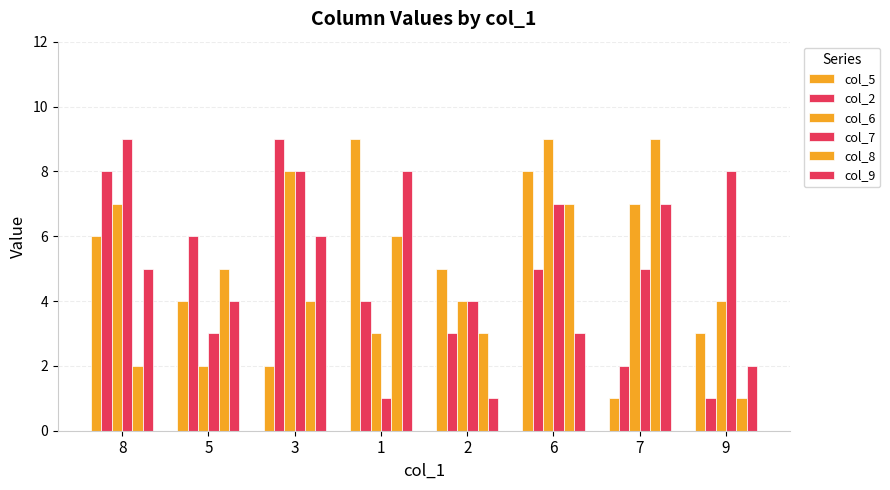

What is the highest value of the col_6 series?

9